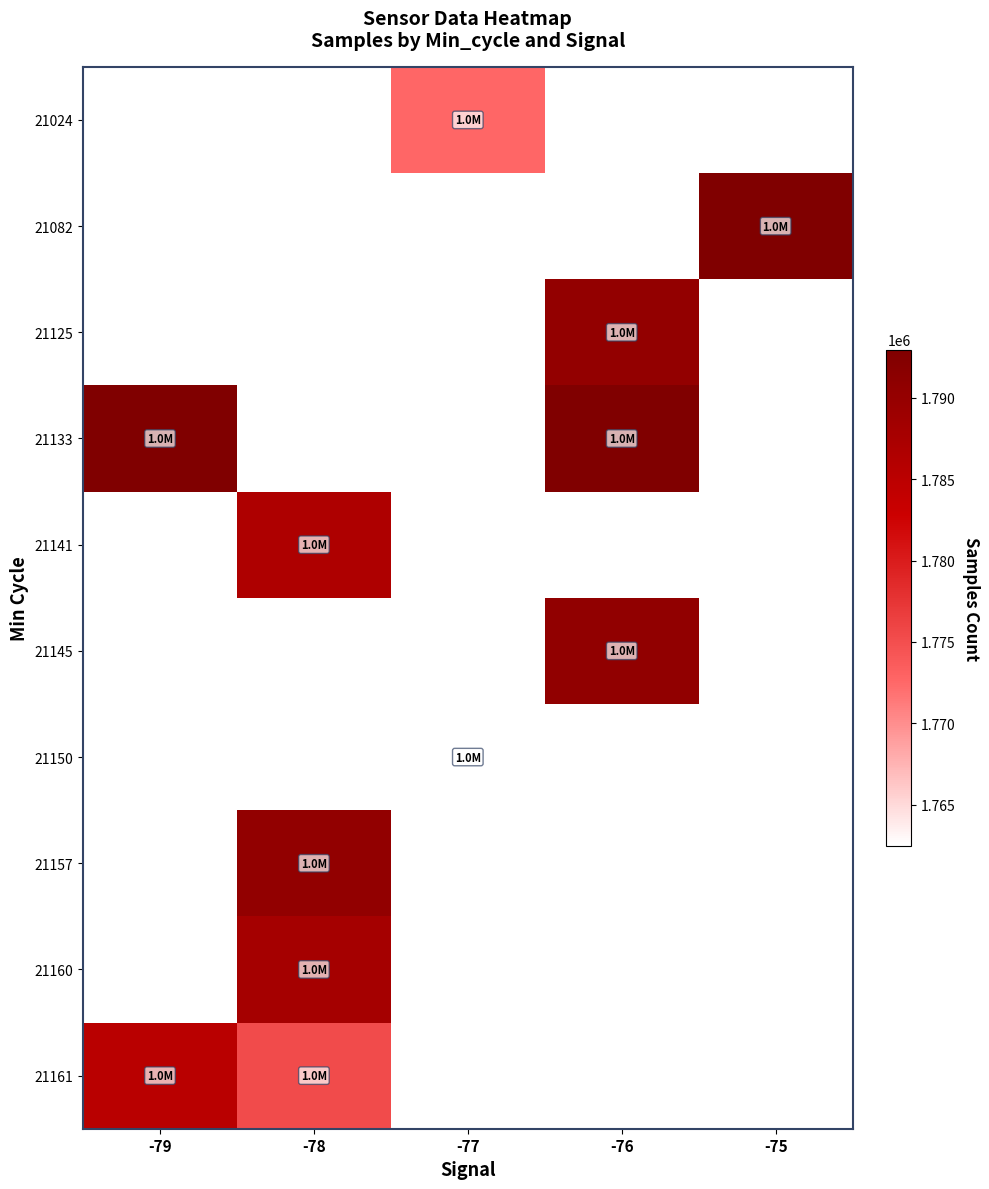

At how many categories does at least one series exceed 1789025?

4